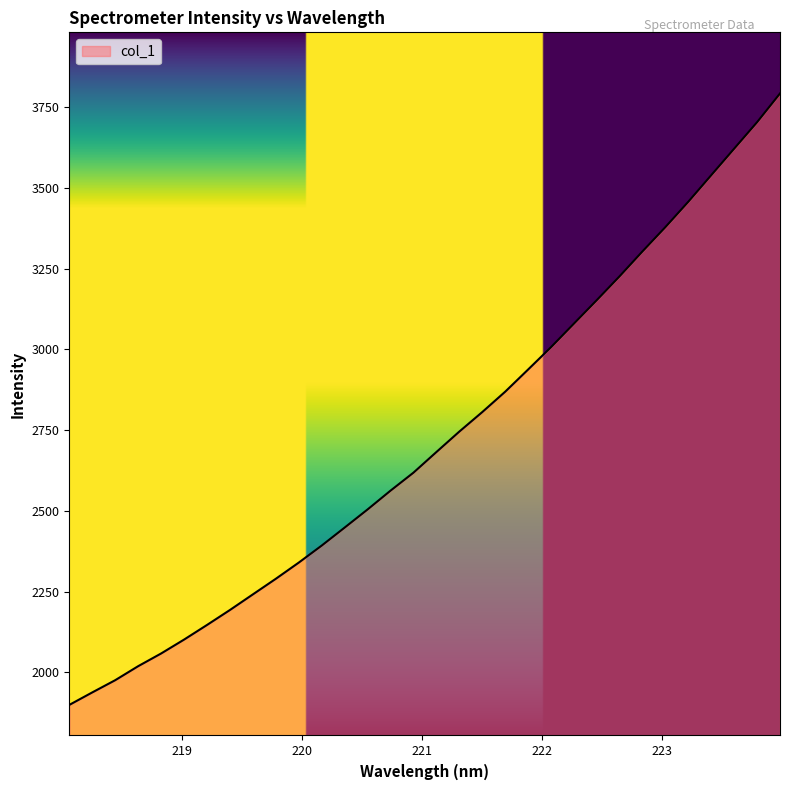

What is the smallest value displayed?

1898.9